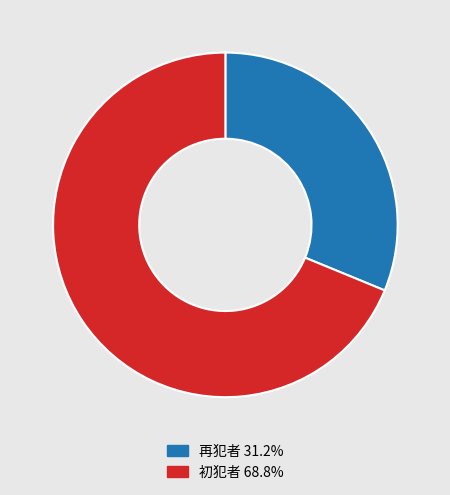

The 再犯者 slice represents 31% of the pie. True or false?

True